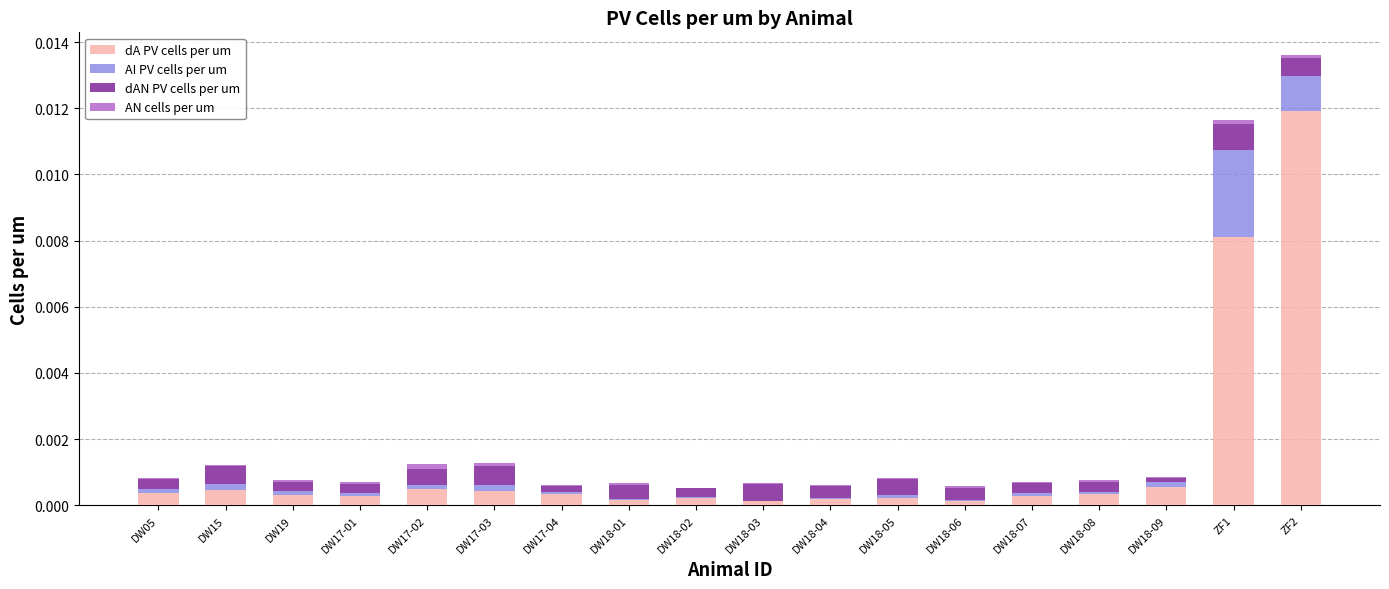

At which category is the sum across all series the highest?

ZF2